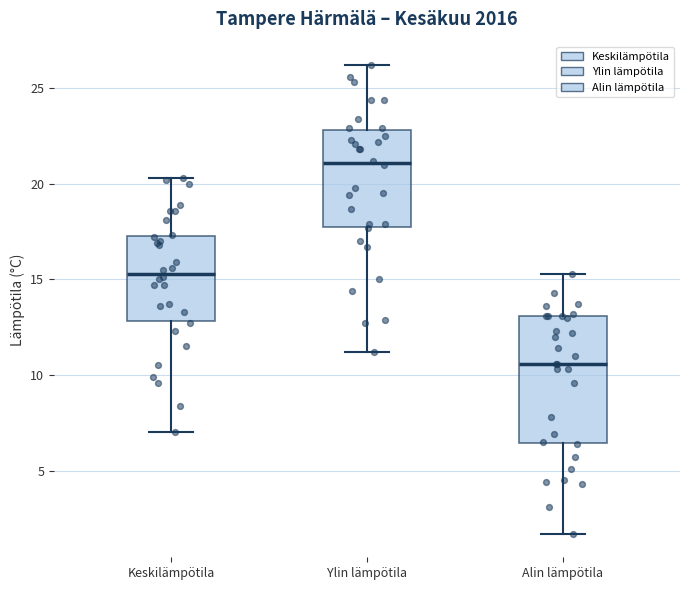

Reading left to right, read every box against the y-axis: the position of its median line, the range the box covers, and the ends of its whiskers. The values are not printed on the chart, so give them approximately, as read against the axis.

Keskilämpötila: median 15.5, box 13.0 to 17.5, whiskers 7.0 to 20.5
Ylin lämpötila: median 21.0, box 18.0 to 23.0, whiskers 11.0 to 26.0
Alin lämpötila: median 10.5, box 6.5 to 13.0, whiskers 1.5 to 15.5